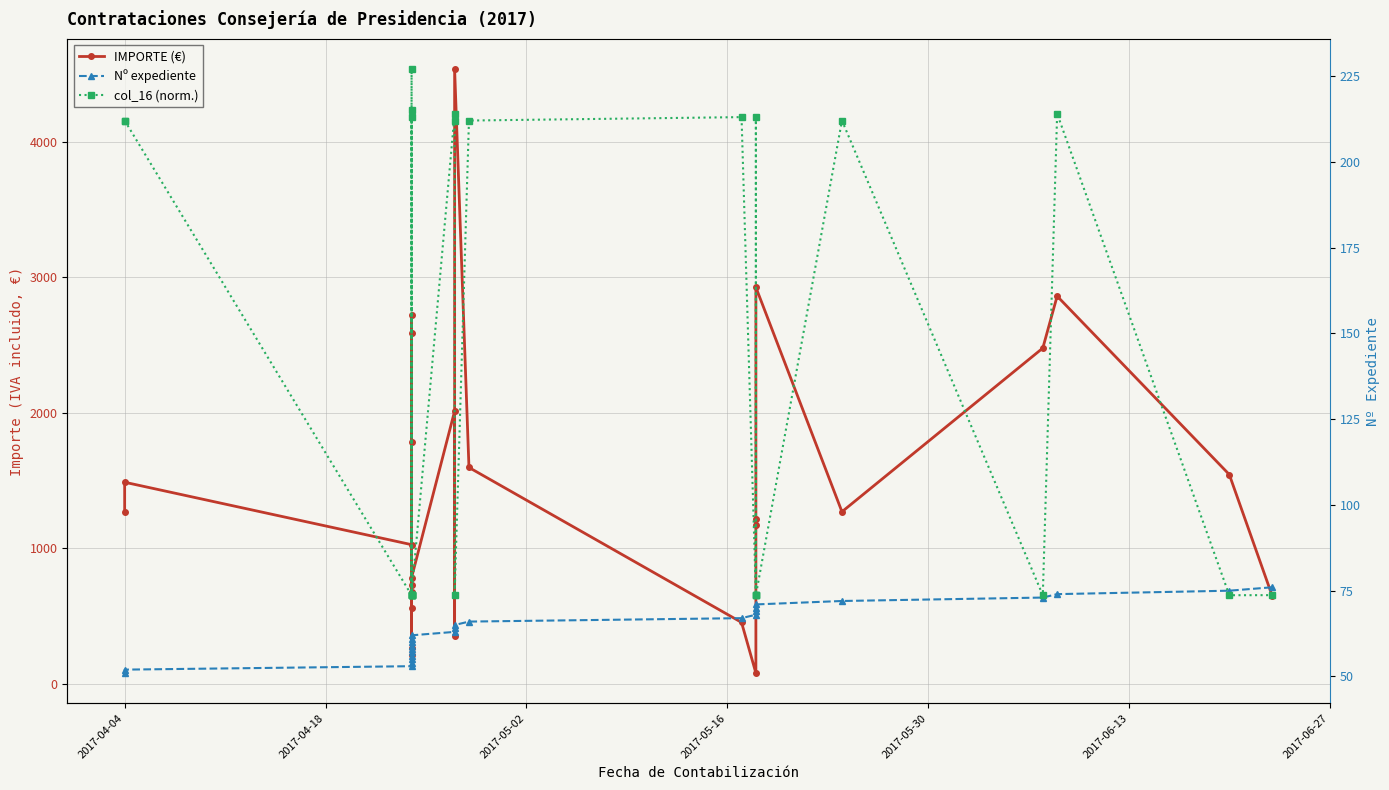

List the series in order of their peak value, highest first.

IMPORTE (€), col_16 (norm.), Nº expediente